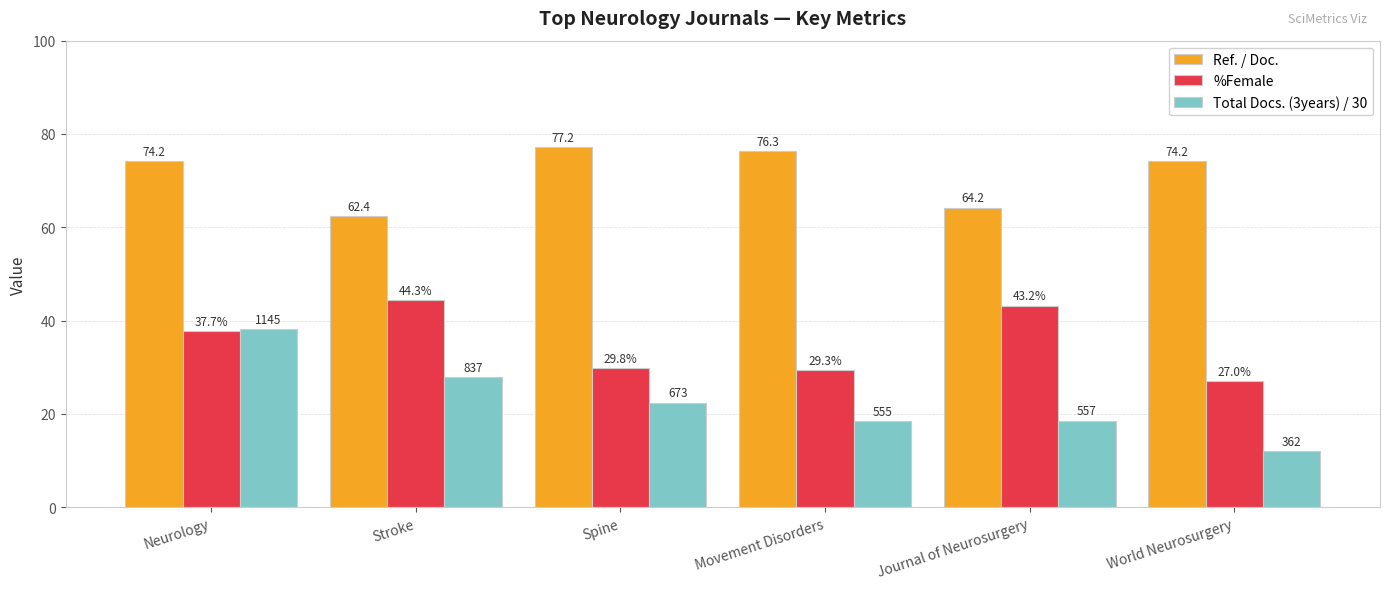

What is the sum of all Total Docs. (3years) / 30 values?

137.6